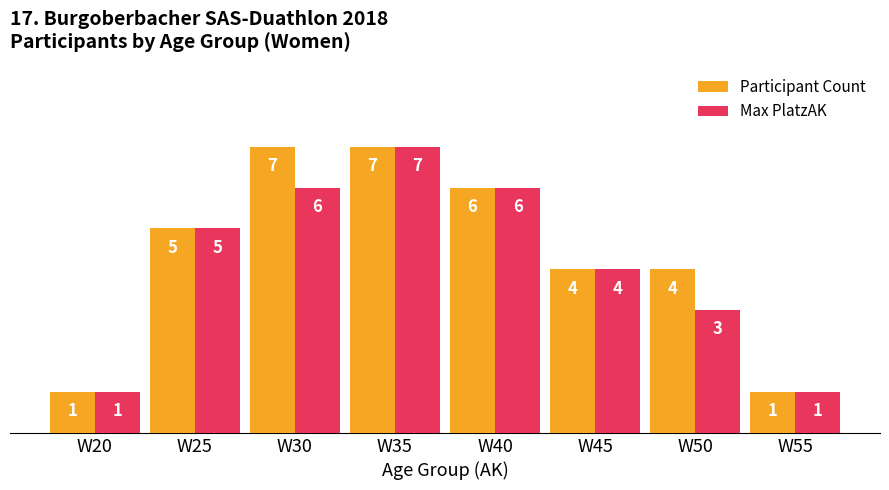

The value of Participant Count at W55 is 2. True or false?

False